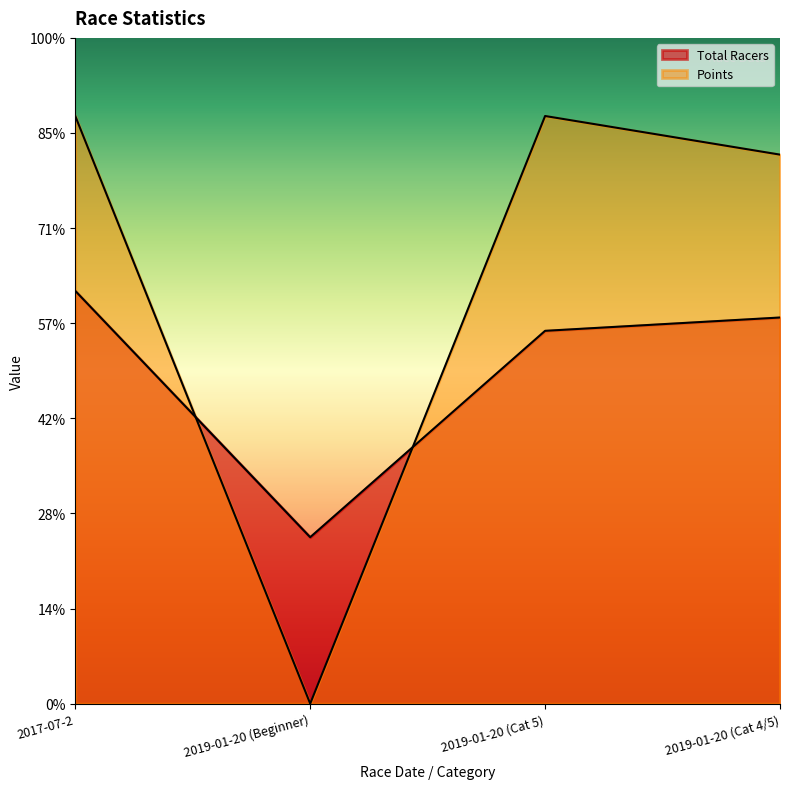

Which series has the largest total across all categories?

Points